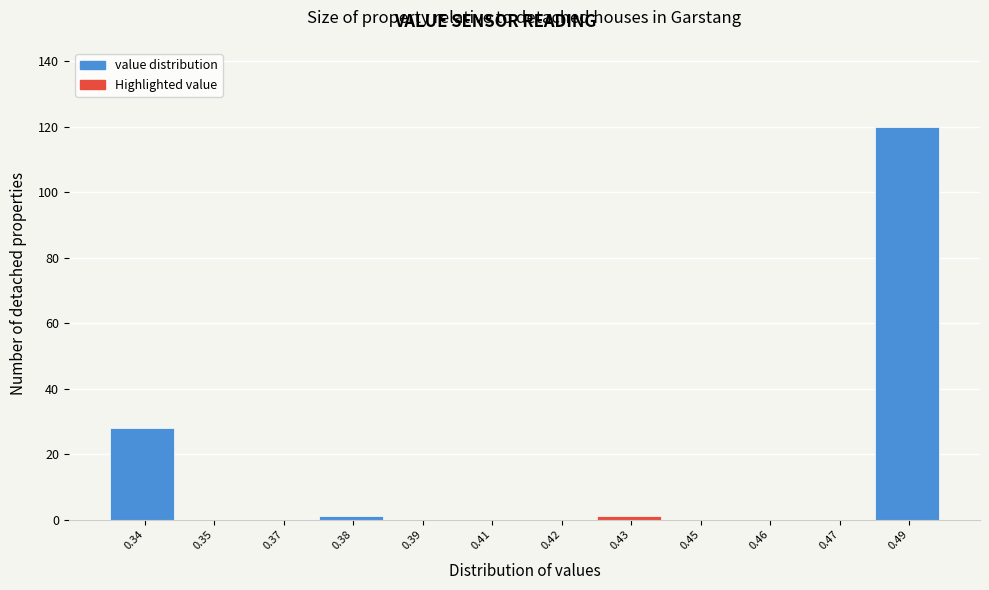

Reading left to right, extract all data points from this chart.

0.34=28	0.35=0	0.37=0	0.38=1	0.39=0	0.41=0	0.42=0	0.43=1	0.45=0	0.46=0	0.47=0	0.49=120